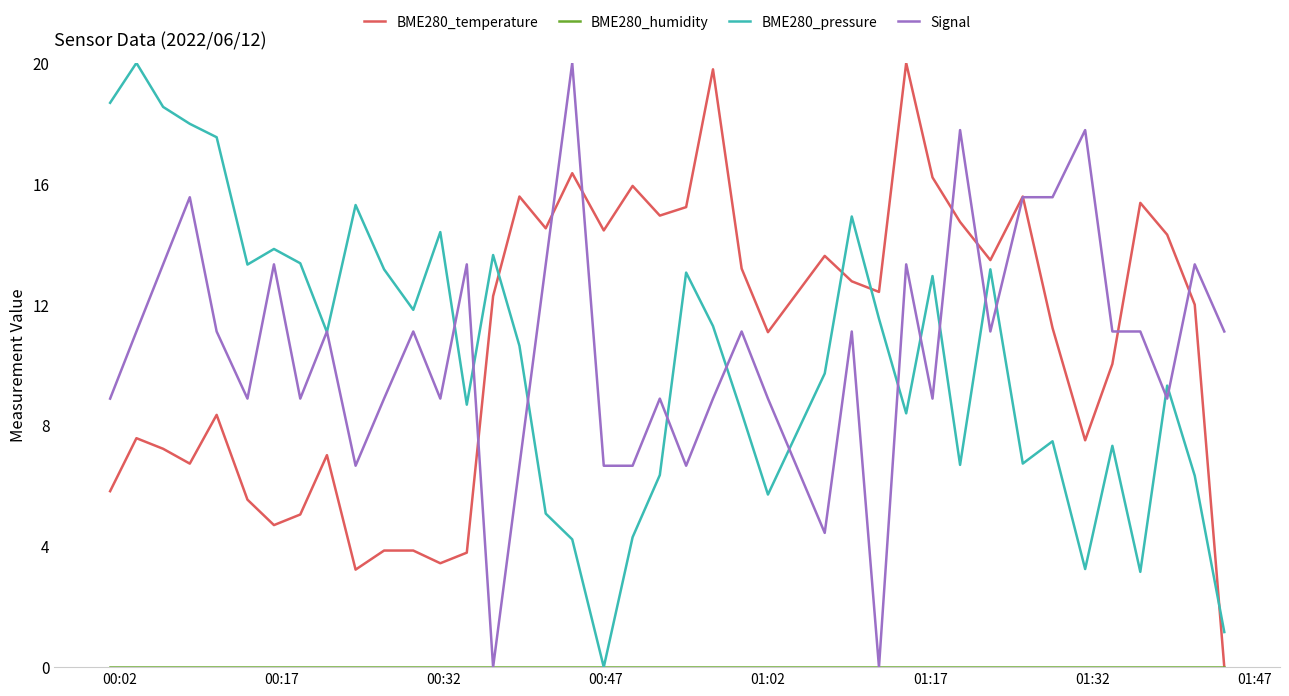

What is the greatest value displayed?

20.0